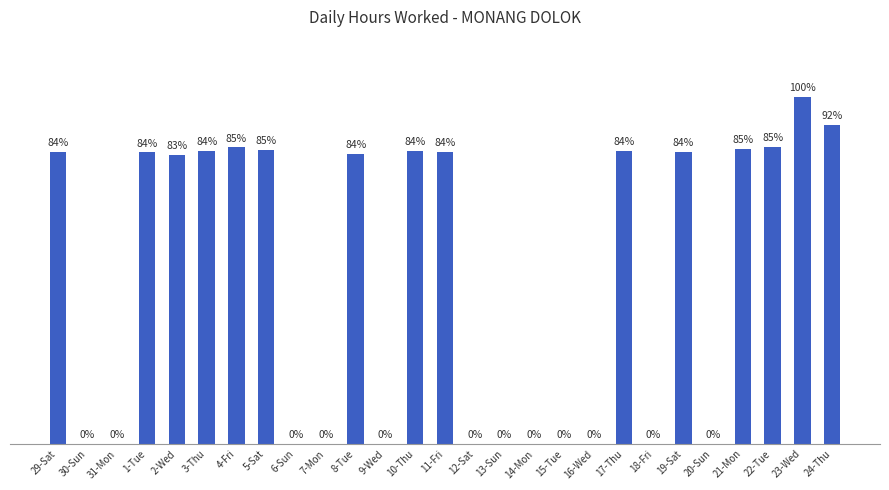

Reading right to left, list all the values displayed in this chart.

12.1	13.2	11.3	11.2	0.0	11.1	0.0	11.1	0.0	0.0	0.0	0.0	0.0	11.1	11.1	0.0	11.0	0.0	0.0	11.2	11.2	11.1	11.0	11.1	0.0	0.0	11.1